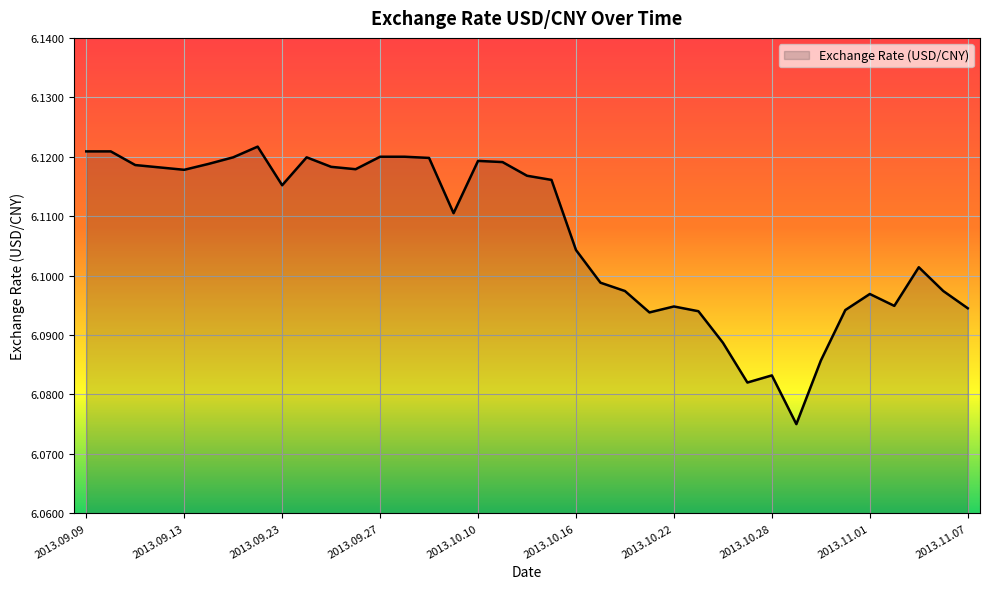

Is this an area chart (filled region under the line)?

Yes